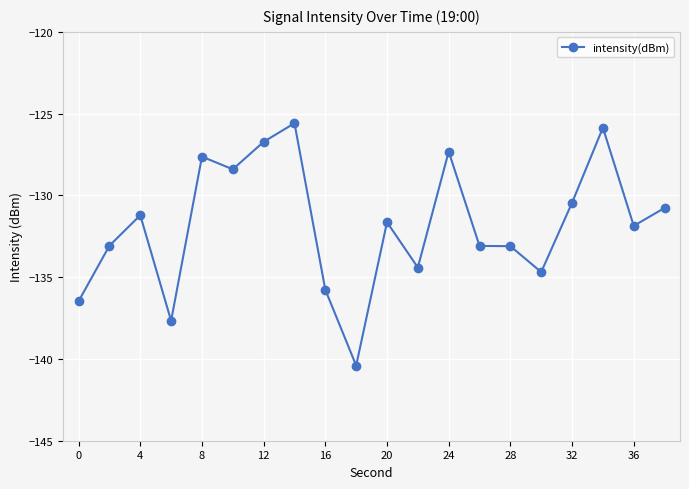

What is the minimum value shown in the chart?

-140.4